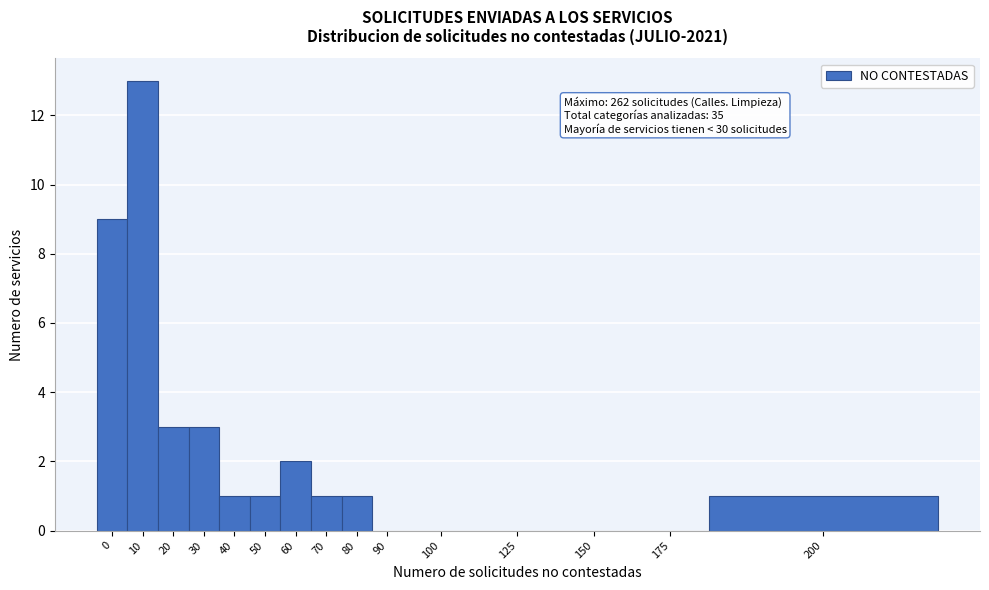

Reading left to right, what are all the values shown in this chart?

0=9	10=13	20=3	30=3	40=1	50=1	60=2	70=1	80=1	90=0	100=0	125=0	150=0	175=0	200=1